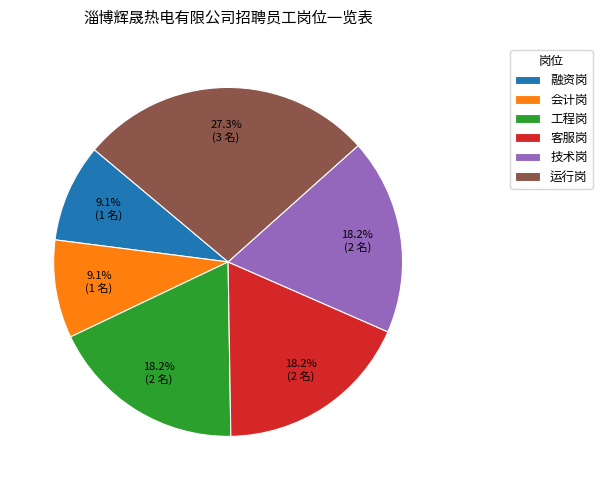

Which slice is the largest?

运行岗